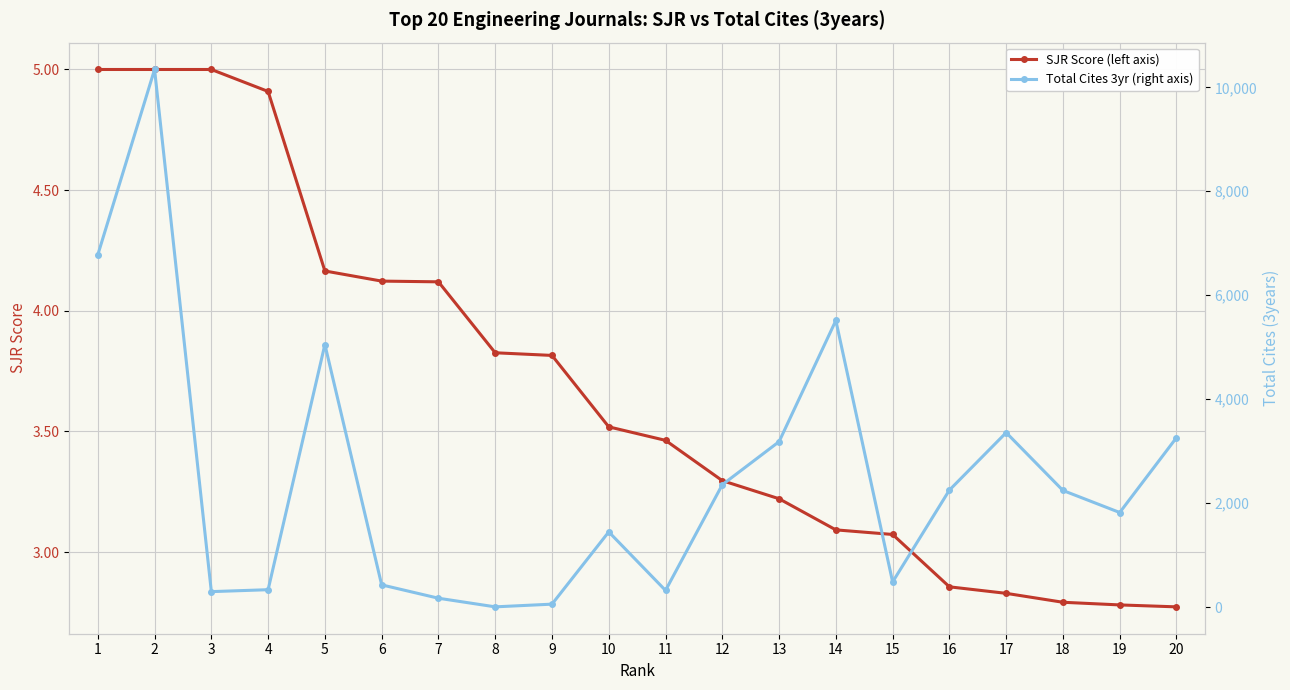

What is the average value of the Total Cites 3yr (right axis) series?

2485.1